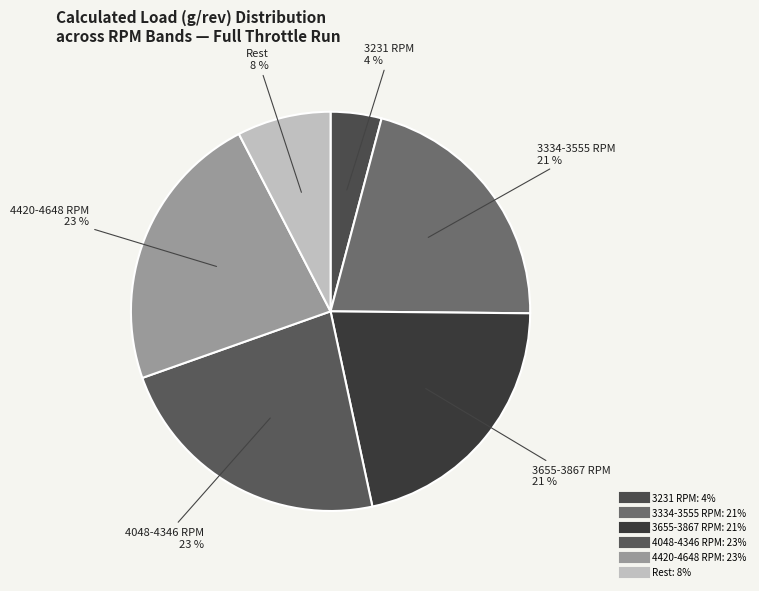

Which slice is the smallest?

3231 RPM